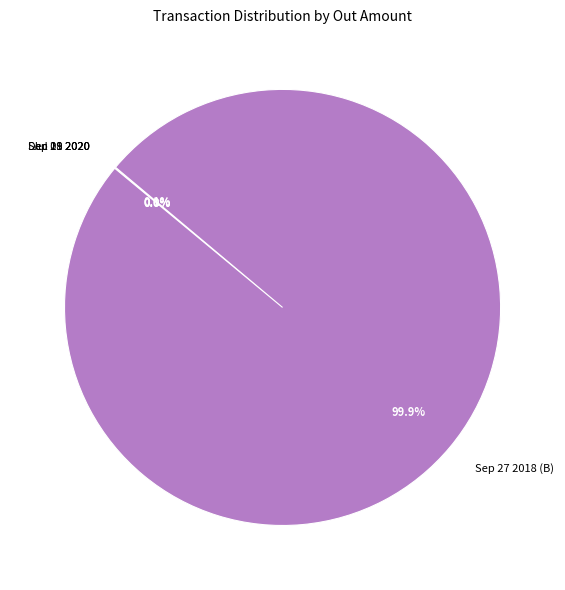

To the nearest percent, what is the difference between the largest and smallest slice percentages?

100%